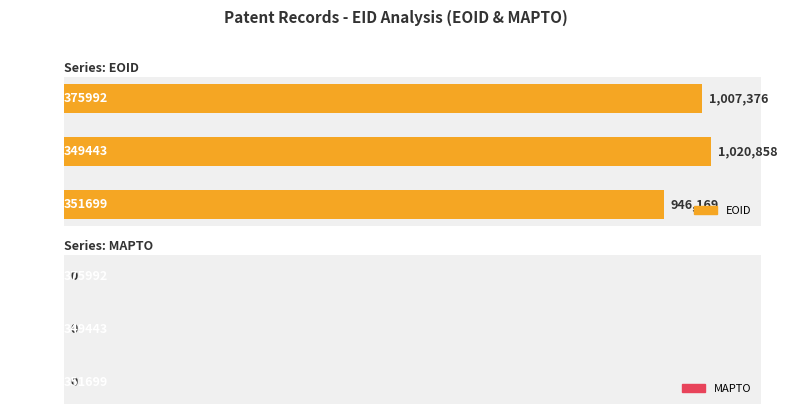

Rank the categories by value from lowest to highest.

351699, 375992, 349443